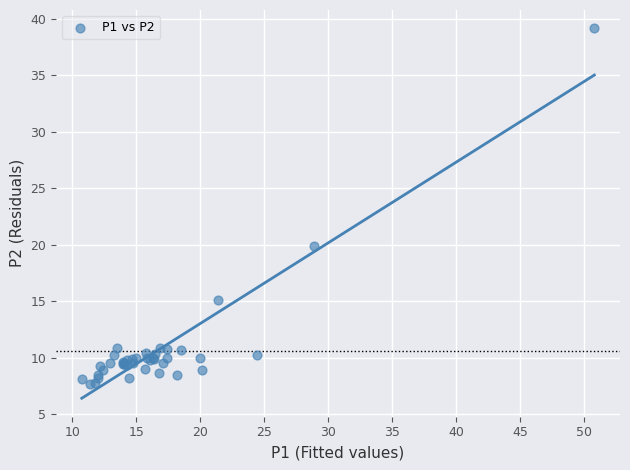

What Y value in the scatter plot is closest to 23?

19.9